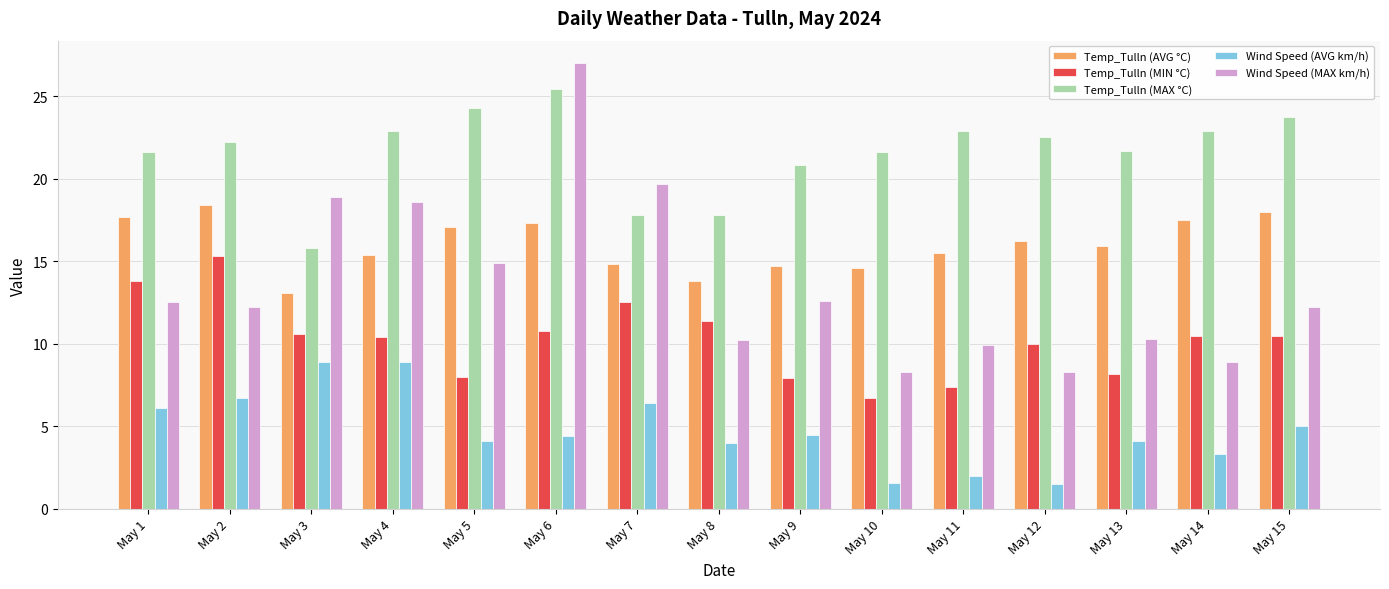

Rank the series by their maximum value, from lowest to highest.

Wind Speed (AVG km/h), Temp_Tulln (MIN °C), Temp_Tulln (AVG °C), Temp_Tulln (MAX °C), Wind Speed (MAX km/h)